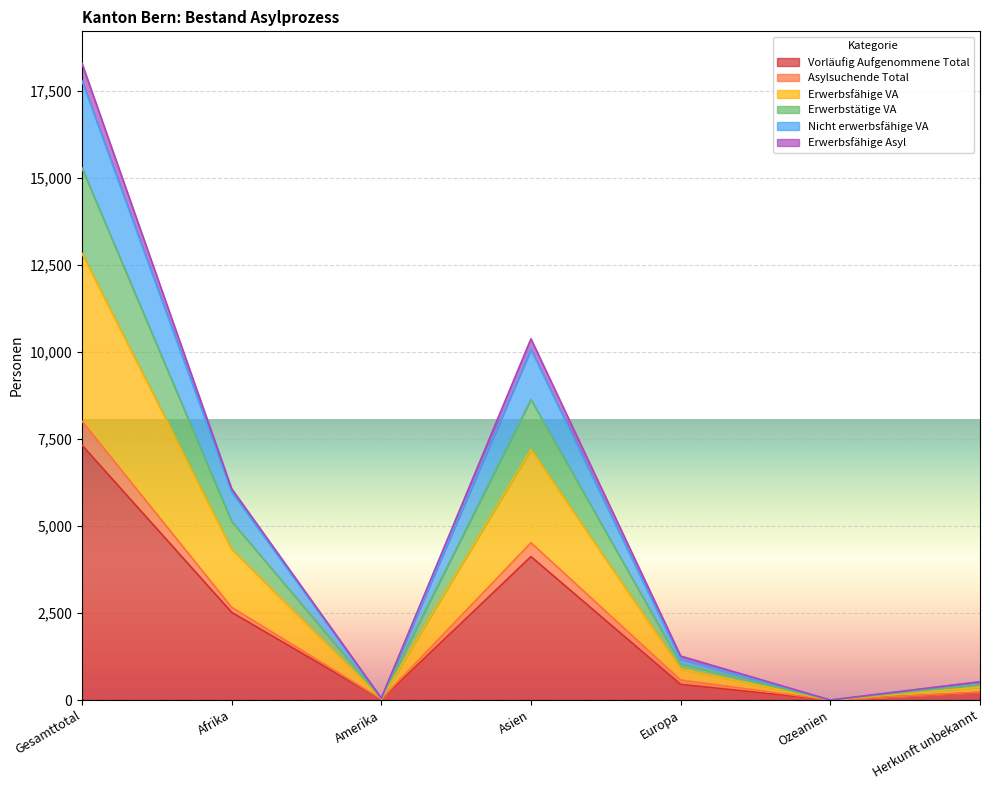

What is the total value across all series at Europa?

1263